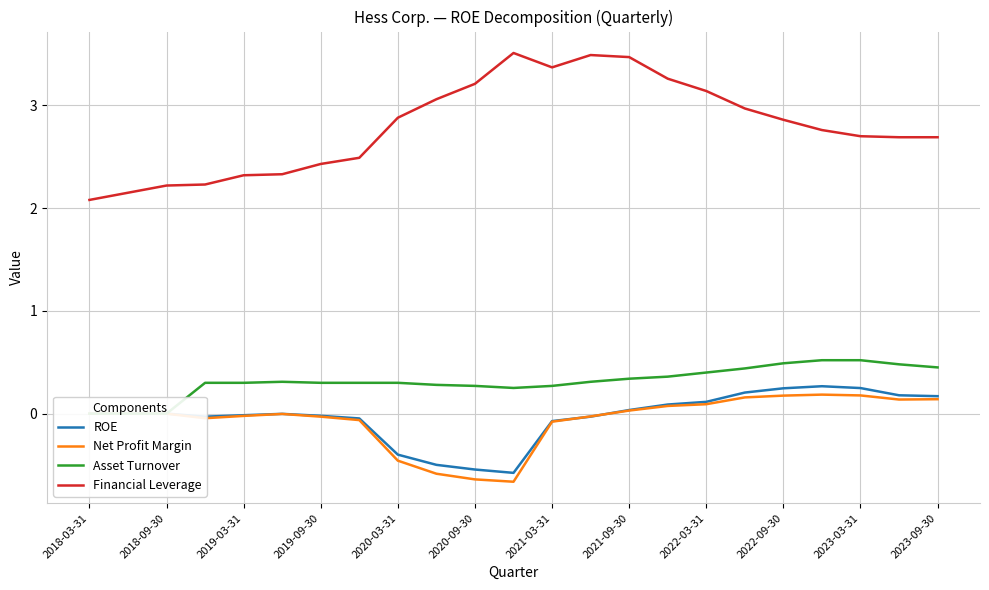

Is it true that Net Profit Margin equals -0.0 at 13?

False